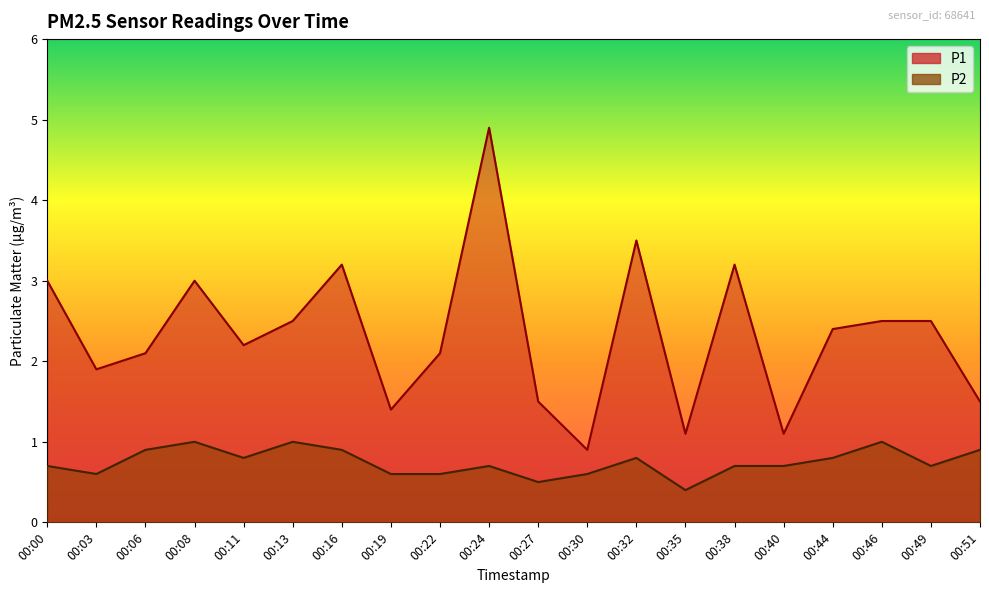

Which category has the highest value in the P1 series?

00:24